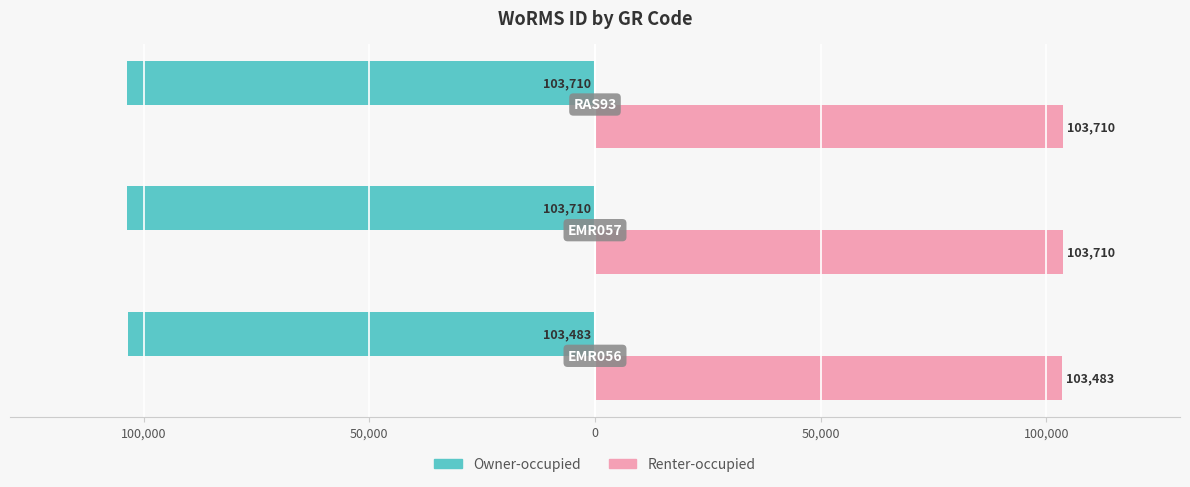

What are all the series names shown in the legend?

Owner-occupied, Renter-occupied